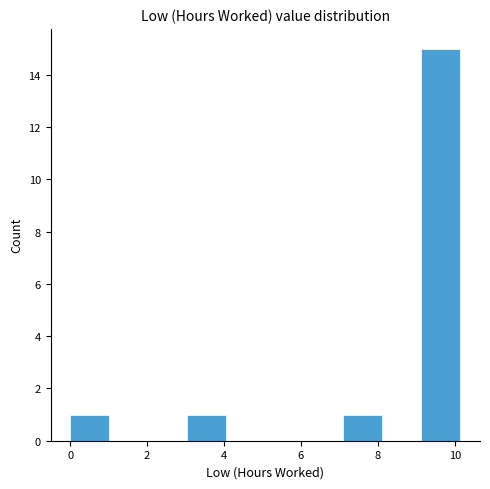

Which range on the x-axis has the tallest bar?

9.2 to 10.2